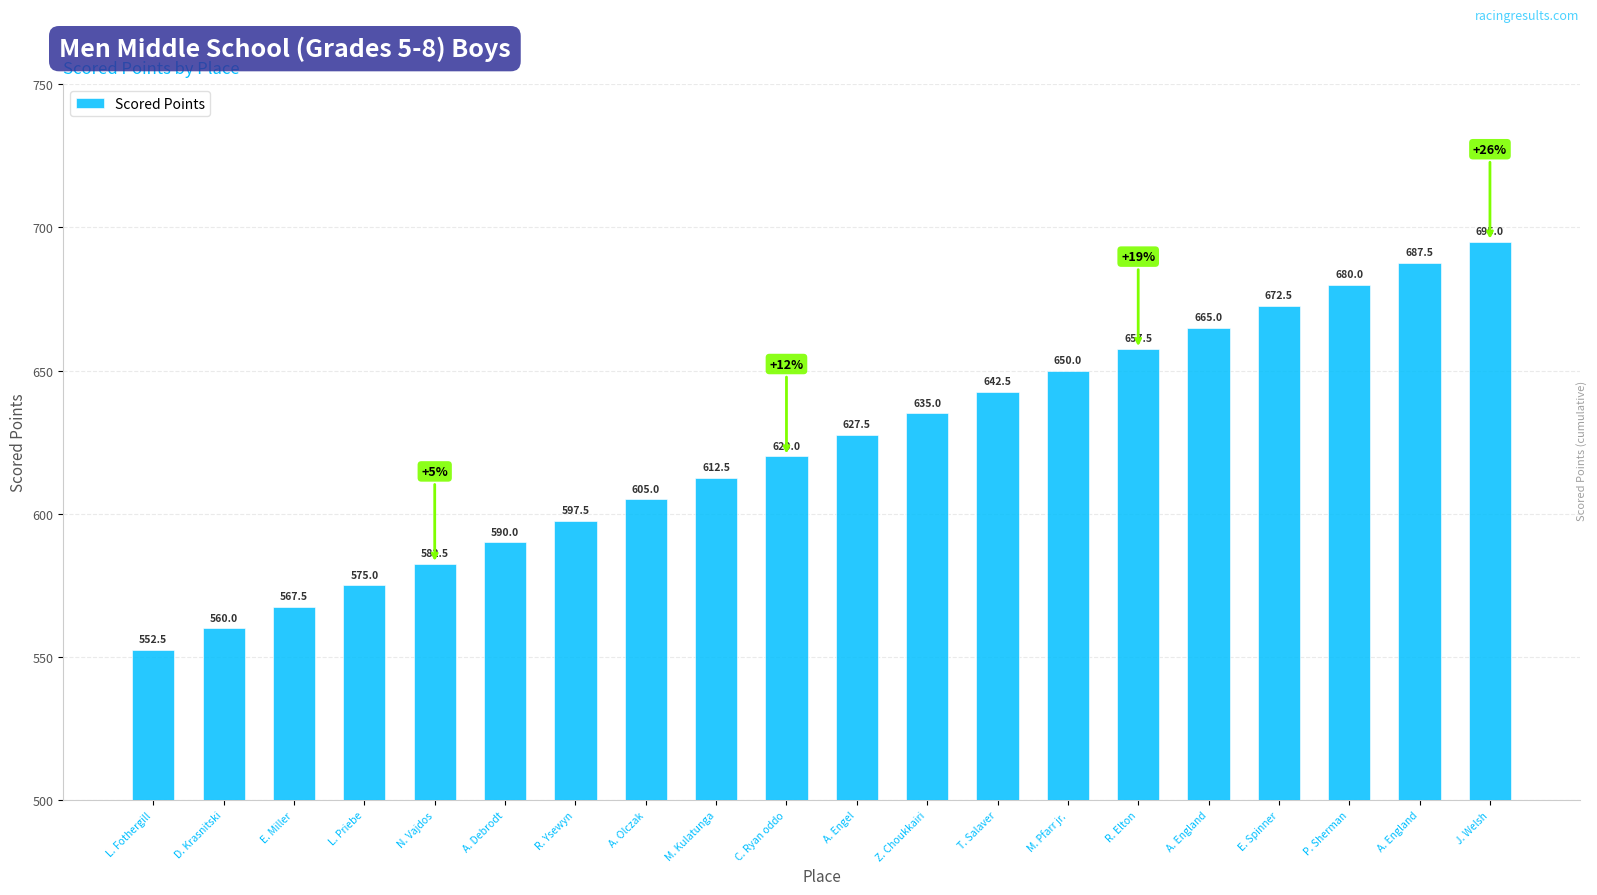

What is the change in value from E. Spinner to A. England?

+15.0